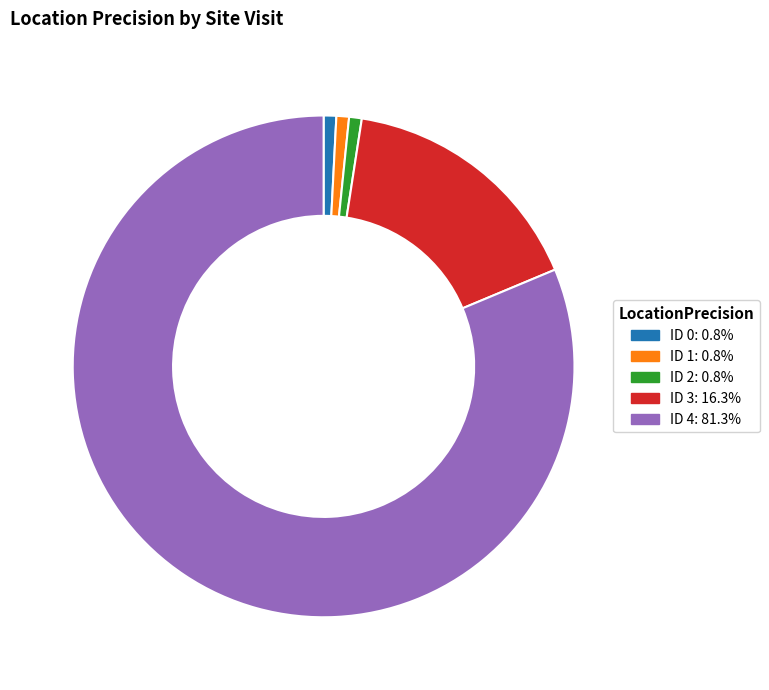

Which category has the biggest portion of the pie?

ID 4